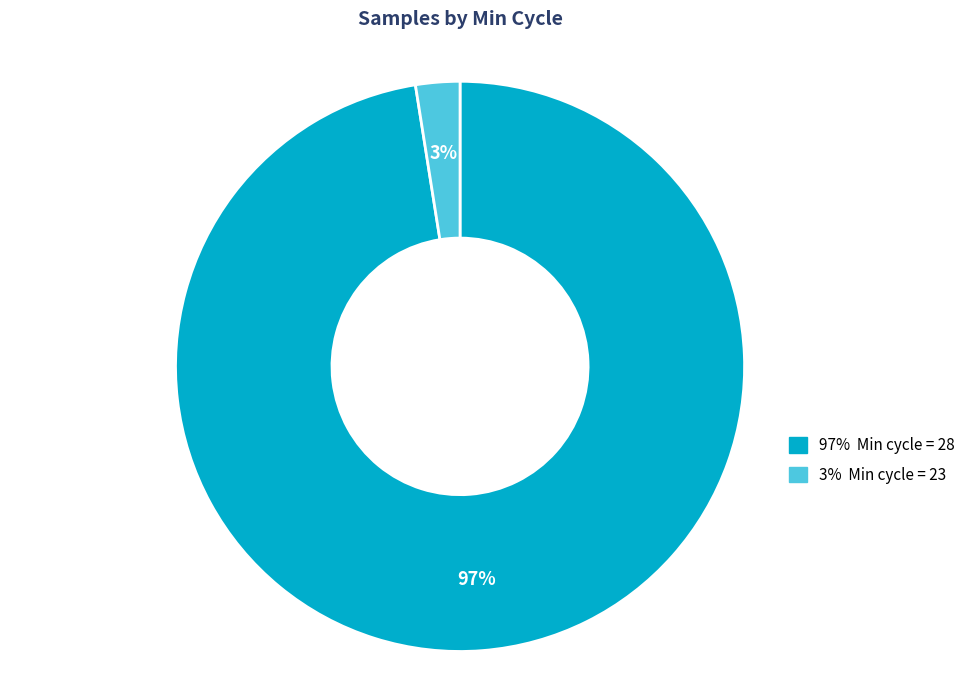

Is it true that 97% Min cycle = 28 is 91% of the pie?

False